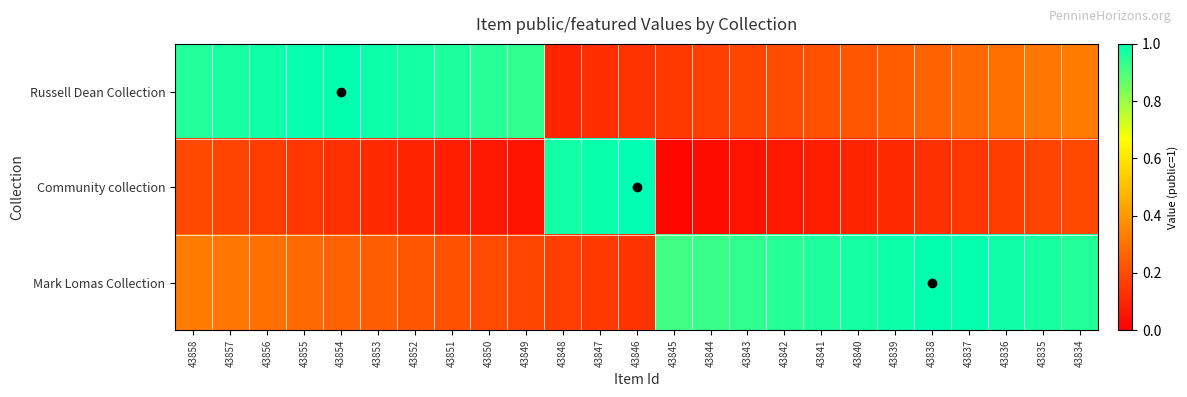

Reading right to left, list all the values displayed in this chart.

Russell Dean Collection: 43834=0.3	43835=0.3	43836=0.3	43837=0.3	43838=0.3	43839=0.2	43840=0.2	43841=0.2	43842=0.2	43843=0.2	43844=0.2	43845=0.1	43846=0.1	43847=0.1	43848=0.1	43849=0.9	43850=0.9	43851=1.0	43852=1.0	43853=1.0	43854=1.0	43855=1.0	43856=1.0	43857=1.0	43858=1.0
Community collection: 43834=0.2	43835=0.2	43836=0.2	43837=0.1	43838=0.1	43839=0.1	43840=0.1	43841=0.1	43842=0.1	43843=0.0	43844=0.0	43845=0.0	43846=1.0	43847=1.0	43848=1.0	43849=0.0	43850=0.1	43851=0.1	43852=0.1	43853=0.1	43854=0.1	43855=0.1	43856=0.2	43857=0.2	43858=0.2
Mark Lomas Collection: 43834=1.0	43835=1.0	43836=1.0	43837=1.0	43838=1.0	43839=1.0	43840=1.0	43841=1.0	43842=0.9	43843=0.9	43844=0.9	43845=0.9	43846=0.1	43847=0.1	43848=0.2	43849=0.2	43850=0.2	43851=0.2	43852=0.2	43853=0.2	43854=0.3	43855=0.3	43856=0.3	43857=0.3	43858=0.3